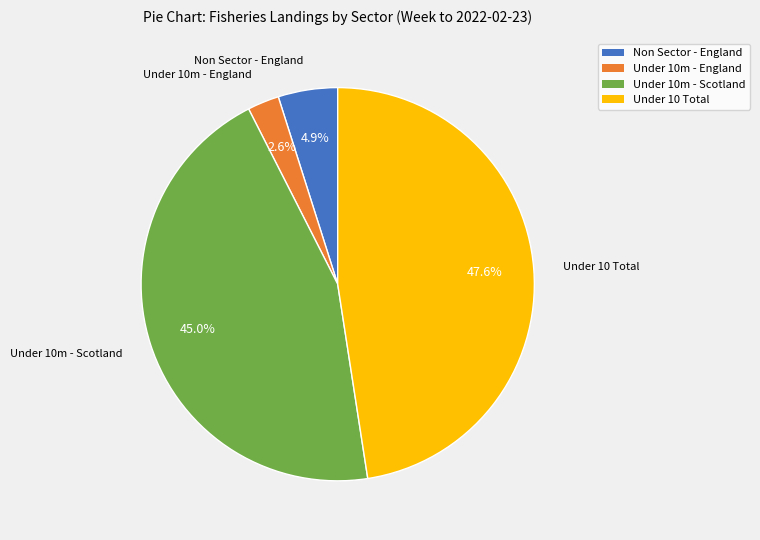

Is there any slice that represents more than half of the pie?

No